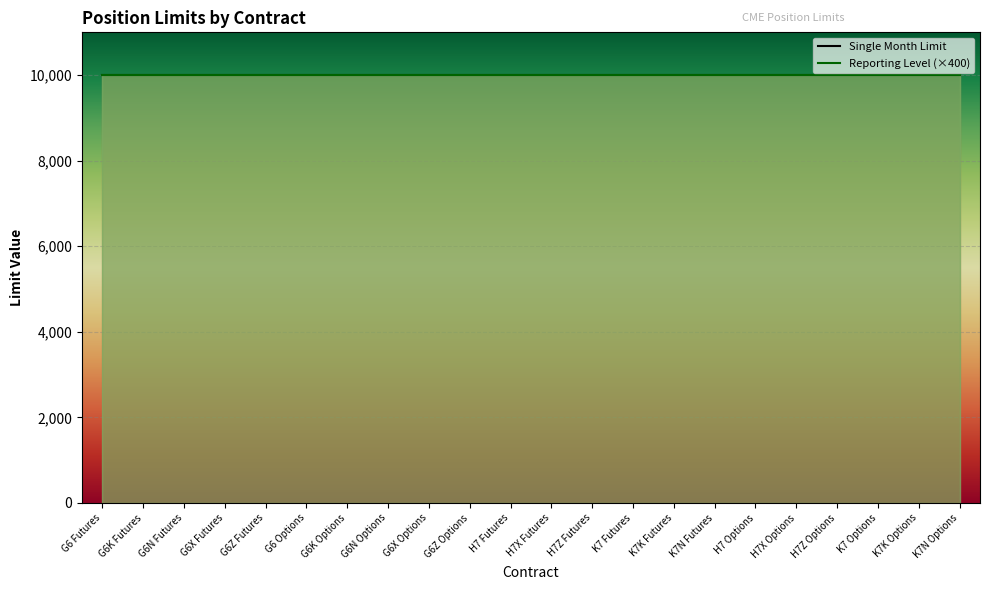

True or false: Single Month Limit has more than 1 points higher than both neighbors.

False